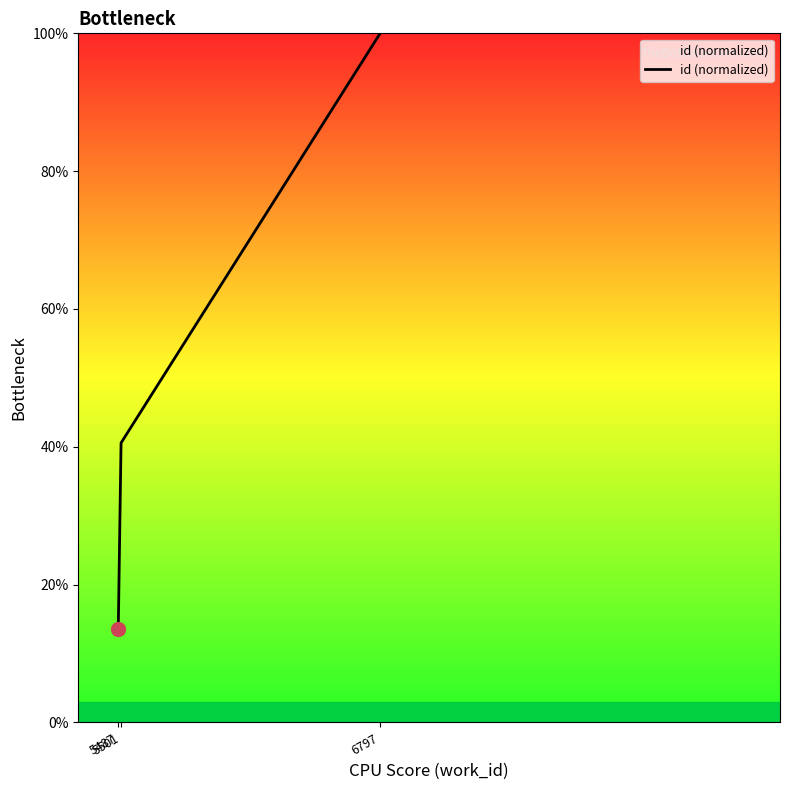

What is the smallest value displayed?

13.5